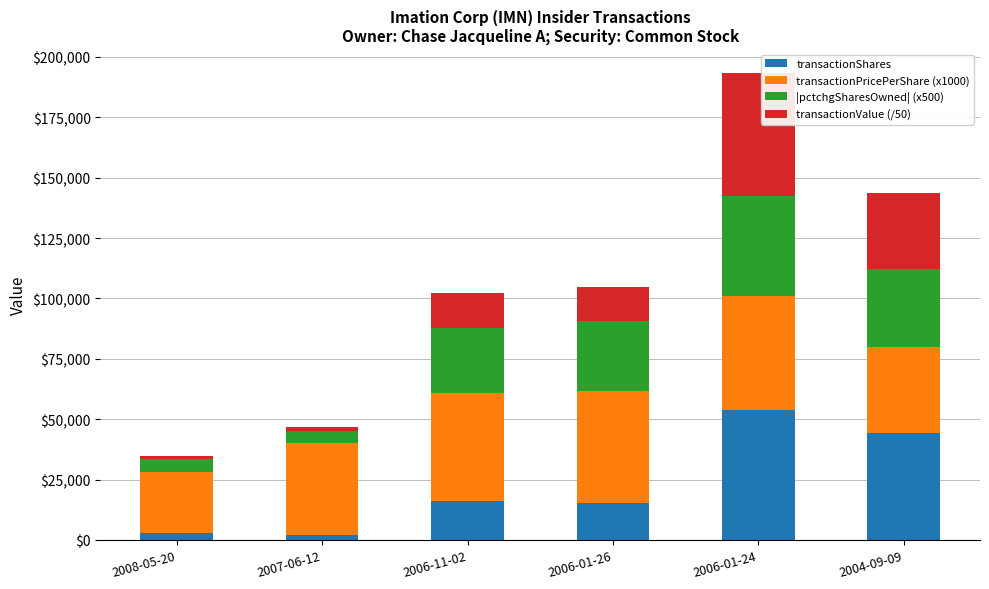

What is the sum of all transactionShares values?

134210.0